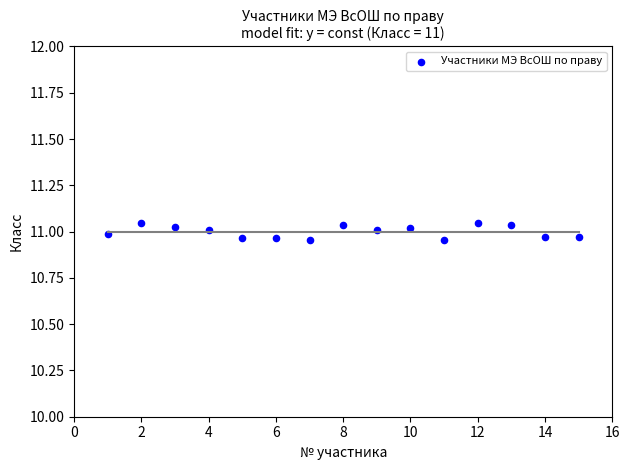

What is the range of X values (max minus min)?

14.0